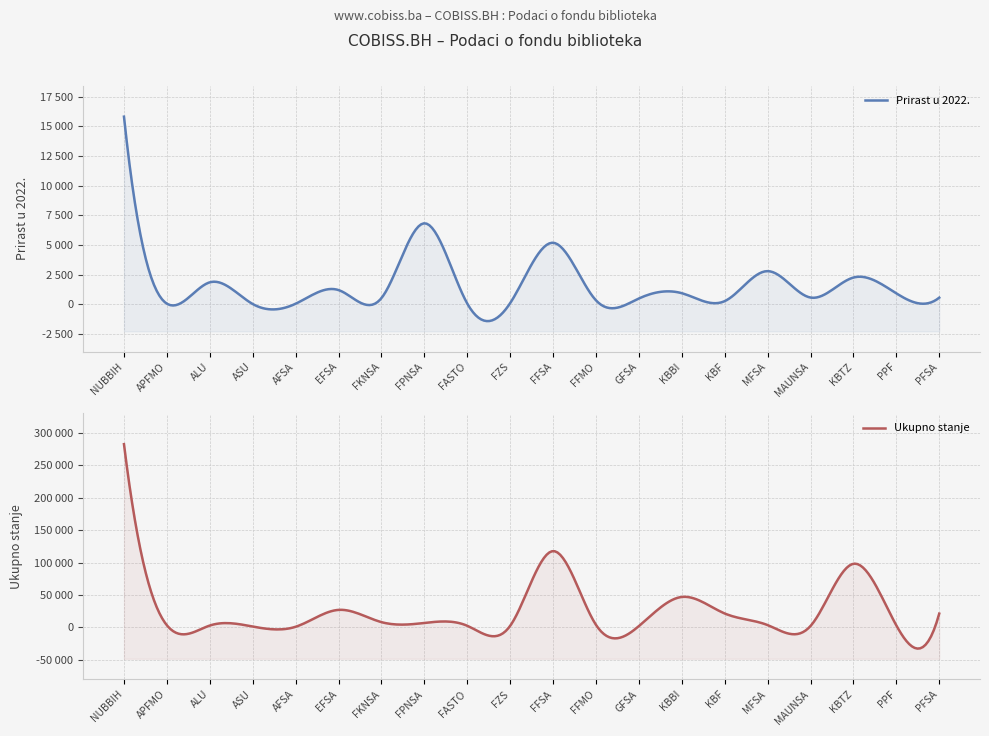

Does the chart have visible grid lines?

Yes